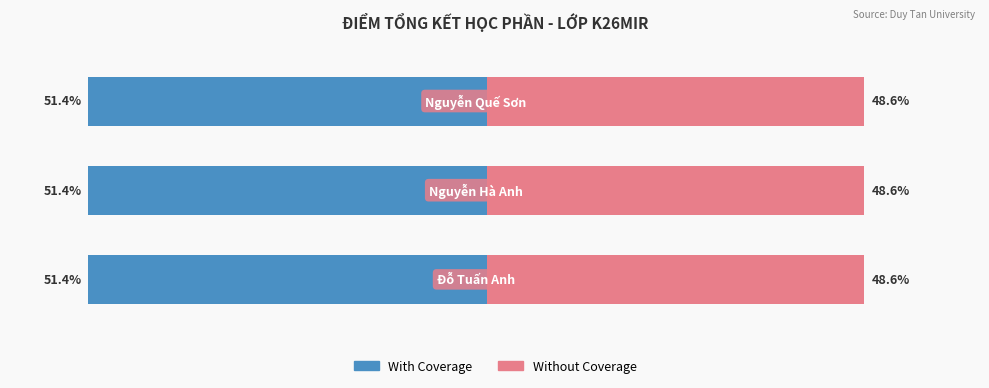

What is the label of the 1st bar from the right?

Nguyễn Quế Sơn